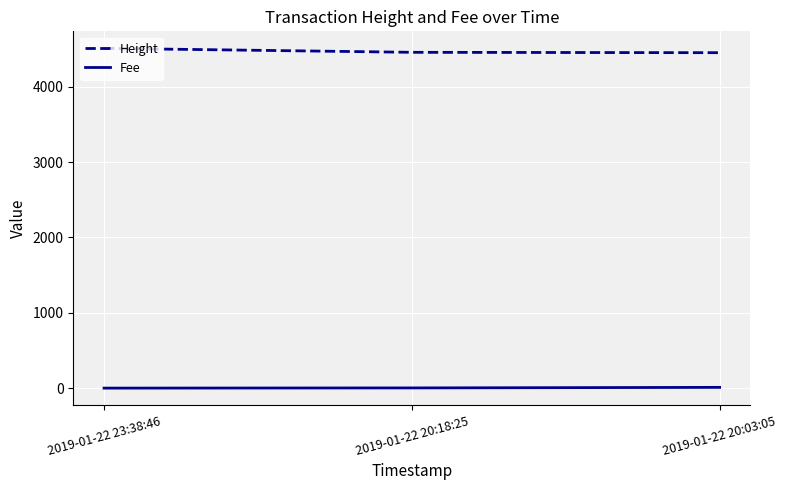

How many values in the Fee series exceed 2?

2